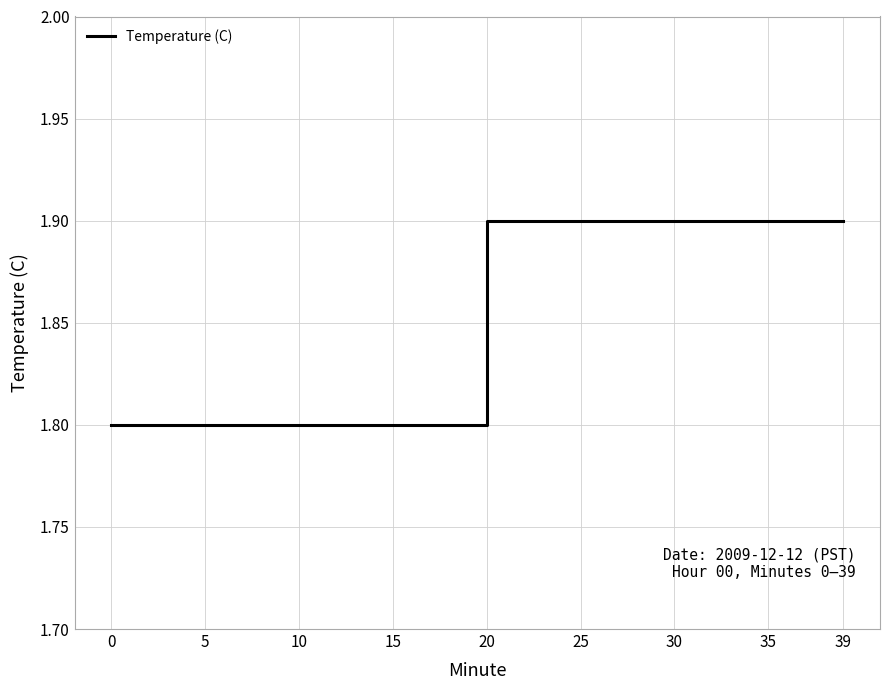

What is the smallest value displayed?

1.8